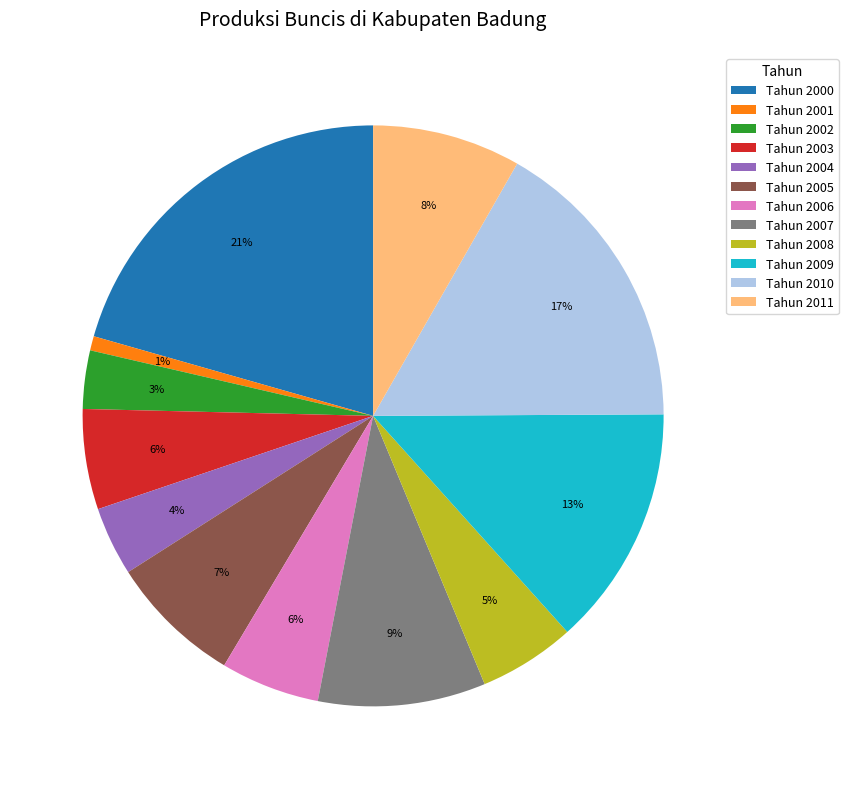

Is there any slice that represents more than half of the pie?

No